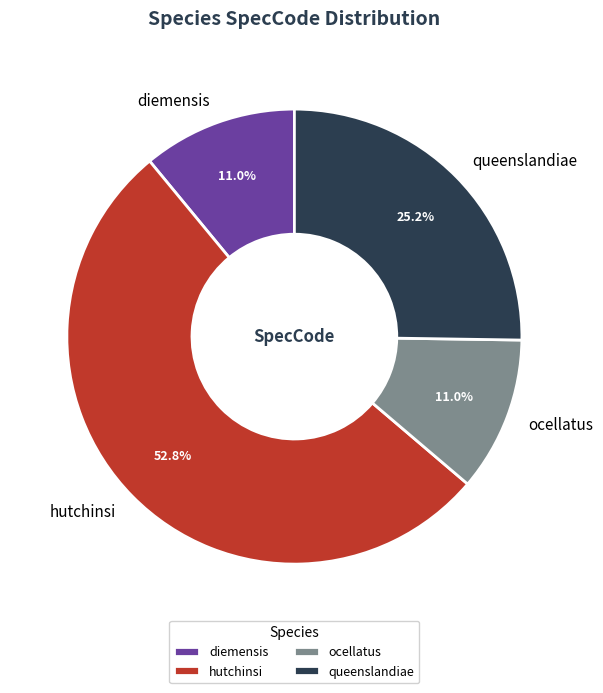

What is the ratio of the value at queenslandiae to the value at ocellatus?

2.3